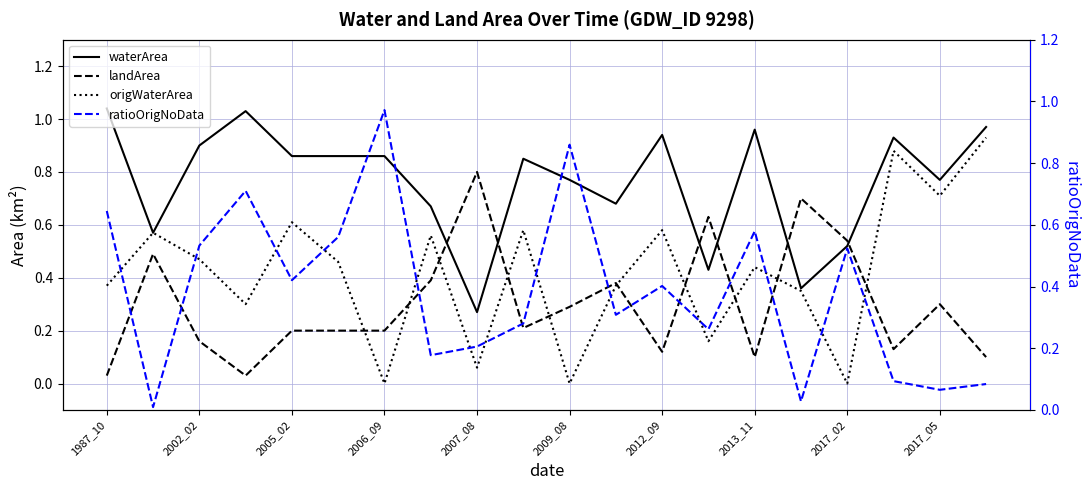

At which label does waterArea reach its minimum?

2007_08